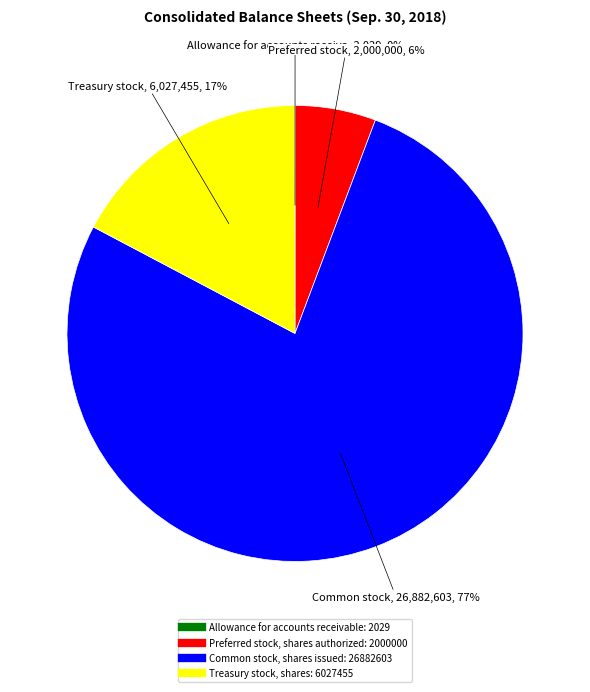

What is the largest slice in the pie chart?

Common stock, shares issued